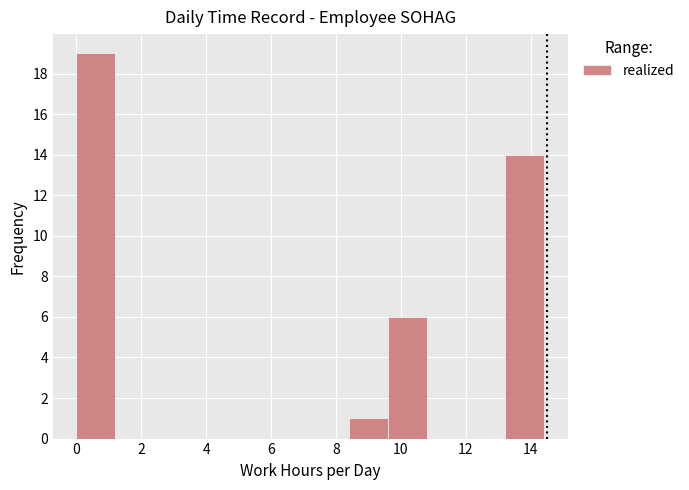

Reading left to right, list every bar in this chart as the range it spans on the x-axis followed by its height. Neither the bar edges nor the heights are printed on the chart, so give them approximately, as read against the axes.

0.0 to 1.2: 19
1.2 to 2.4: 0
2.4 to 3.6: 0
3.6 to 4.8: 0
4.8 to 6.0: 0
6.0 to 7.2: 0
7.2 to 8.4: 0
8.4 to 9.6: 1
9.6 to 10.8: 6
10.8 to 12.0: 0
12.0 to 13.2: 0
13.2 to 14.4: 14